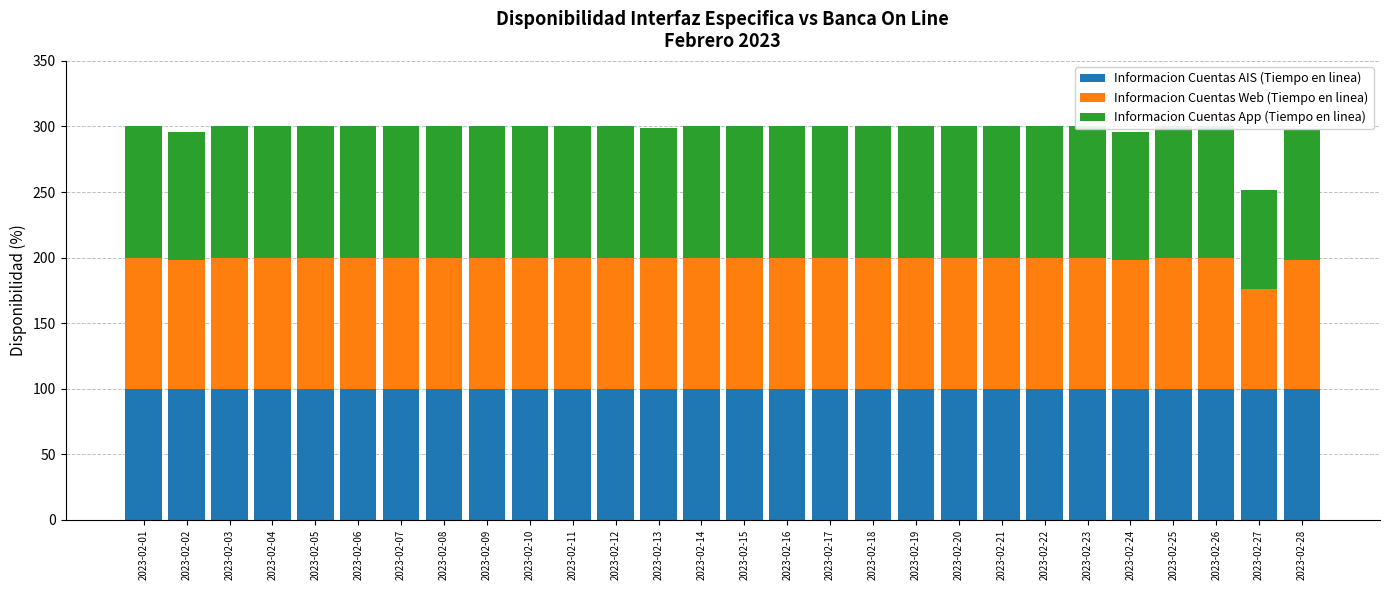

Reading left to right, what are all the values shown in this chart?

Informacion Cuentas AIS (Tiempo en linea): 2023-02-01=100.0	2023-02-02=100.0	2023-02-03=100.0	2023-02-04=100.0	2023-02-05=100.0	2023-02-06=100.0	2023-02-07=100.0	2023-02-08=100.0	2023-02-09=100.0	2023-02-10=100.0	2023-02-11=100.0	2023-02-12=100.0	2023-02-13=100.0	2023-02-14=100.0	2023-02-15=100.0	2023-02-16=100.0	2023-02-17=100.0	2023-02-18=100.0	2023-02-19=100.0	2023-02-20=100.0	2023-02-21=100.0	2023-02-22=100.0	2023-02-23=100.0	2023-02-24=100.0	2023-02-25=100.0	2023-02-26=100.0	2023-02-27=100.0	2023-02-28=100.0
Informacion Cuentas Web (Tiempo en linea): 2023-02-01=100.0	2023-02-02=97.9	2023-02-03=100.0	2023-02-04=100.0	2023-02-05=100.0	2023-02-06=100.0	2023-02-07=100.0	2023-02-08=100.0	2023-02-09=100.0	2023-02-10=100.0	2023-02-11=100.0	2023-02-12=100.0	2023-02-13=99.3	2023-02-14=100.0	2023-02-15=100.0	2023-02-16=100.0	2023-02-17=100.0	2023-02-18=100.0	2023-02-19=100.0	2023-02-20=100.0	2023-02-21=100.0	2023-02-22=100.0	2023-02-23=100.0	2023-02-24=97.9	2023-02-25=100.0	2023-02-26=100.0	2023-02-27=75.9	2023-02-28=98.5
Informacion Cuentas App (Tiempo en linea): 2023-02-01=100.0	2023-02-02=97.9	2023-02-03=100.0	2023-02-04=100.0	2023-02-05=100.0	2023-02-06=100.0	2023-02-07=100.0	2023-02-08=100.0	2023-02-09=100.0	2023-02-10=100.0	2023-02-11=100.0	2023-02-12=100.0	2023-02-13=99.3	2023-02-14=100.0	2023-02-15=100.0	2023-02-16=100.0	2023-02-17=100.0	2023-02-18=100.0	2023-02-19=100.0	2023-02-20=100.0	2023-02-21=100.0	2023-02-22=100.0	2023-02-23=100.0	2023-02-24=97.9	2023-02-25=100.0	2023-02-26=100.0	2023-02-27=75.9	2023-02-28=98.5